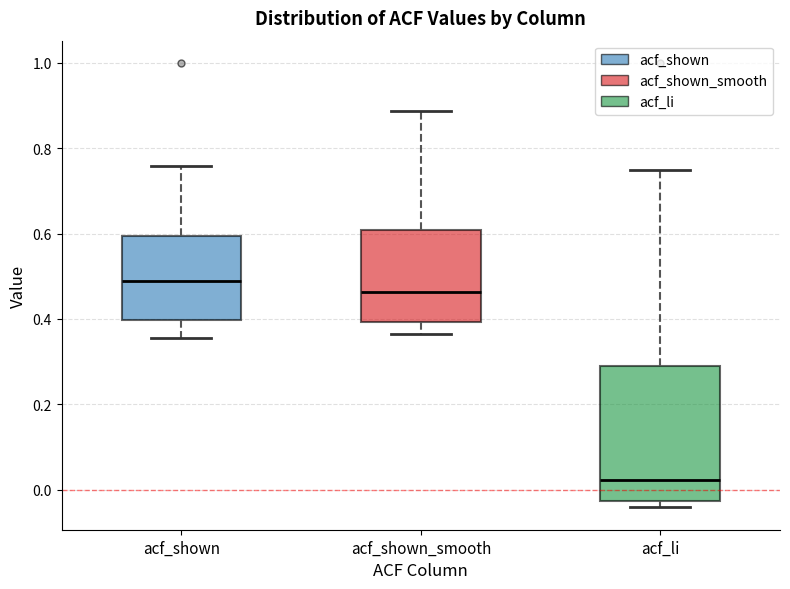

Which box's median line is the highest?

acf_shown